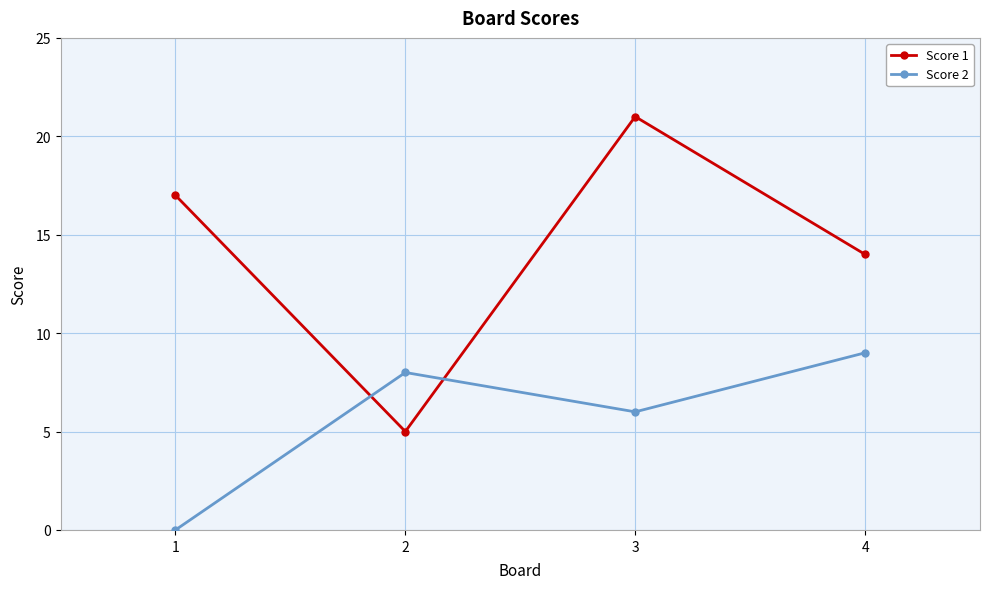

At which label does Score 1 reach its peak?

3